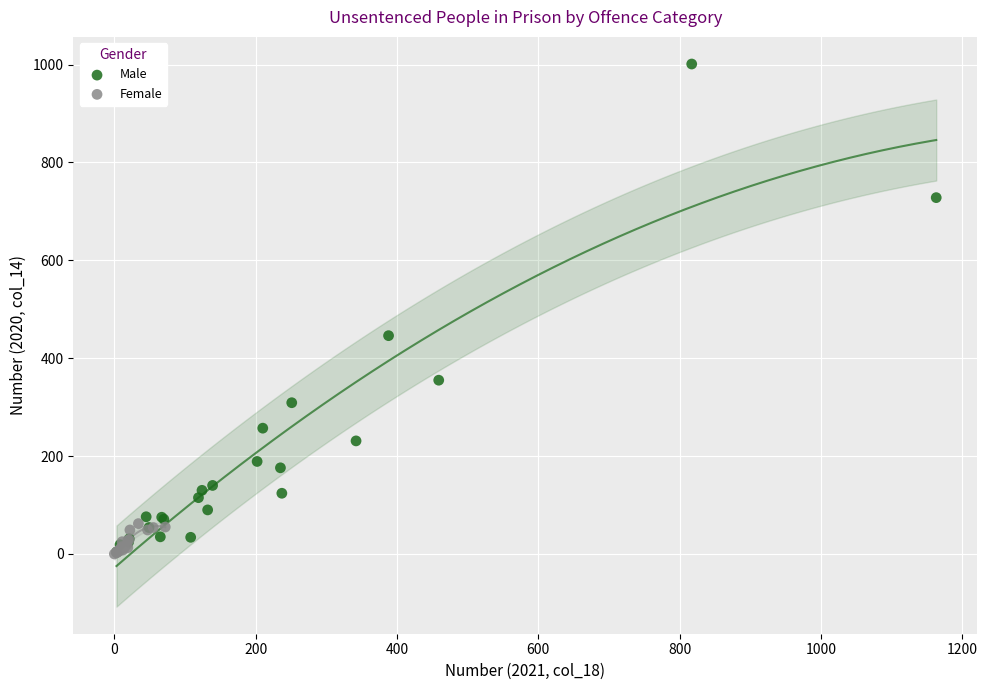

Which series has the widest spread of Y values?

Male